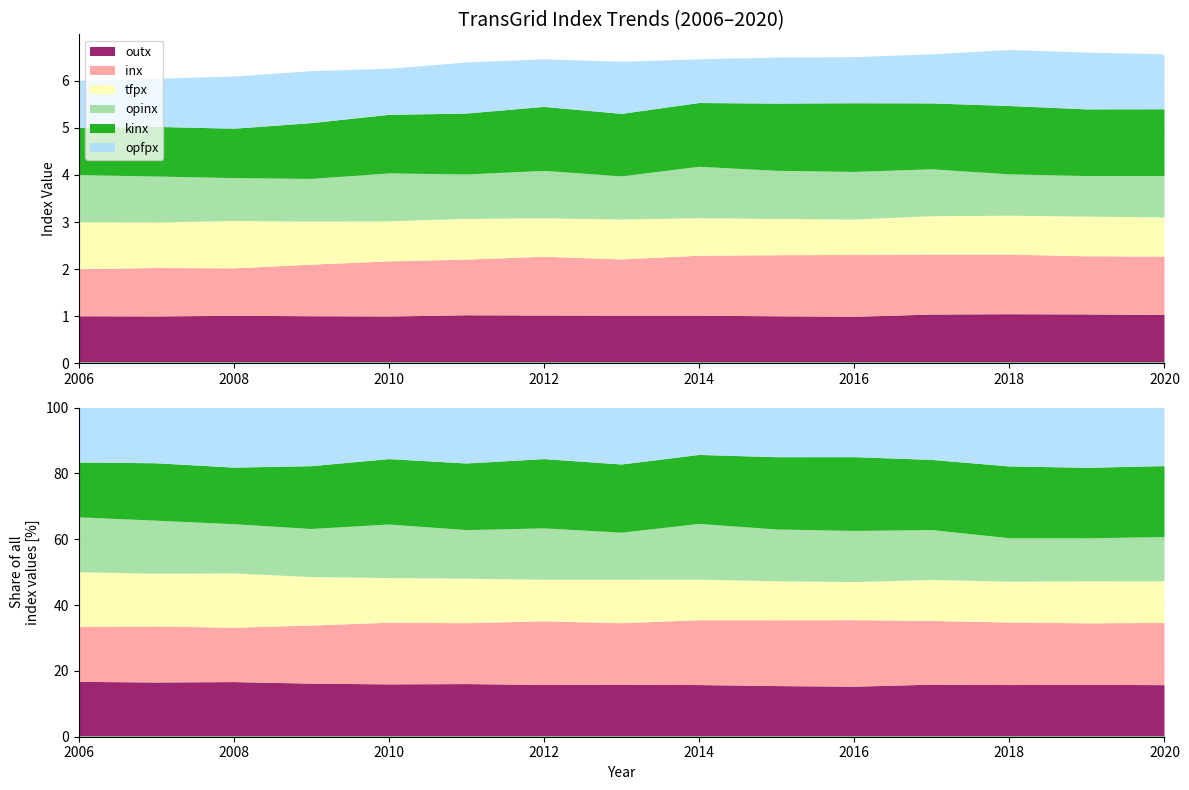

At which category does tfpx reach its first local peak?

2008